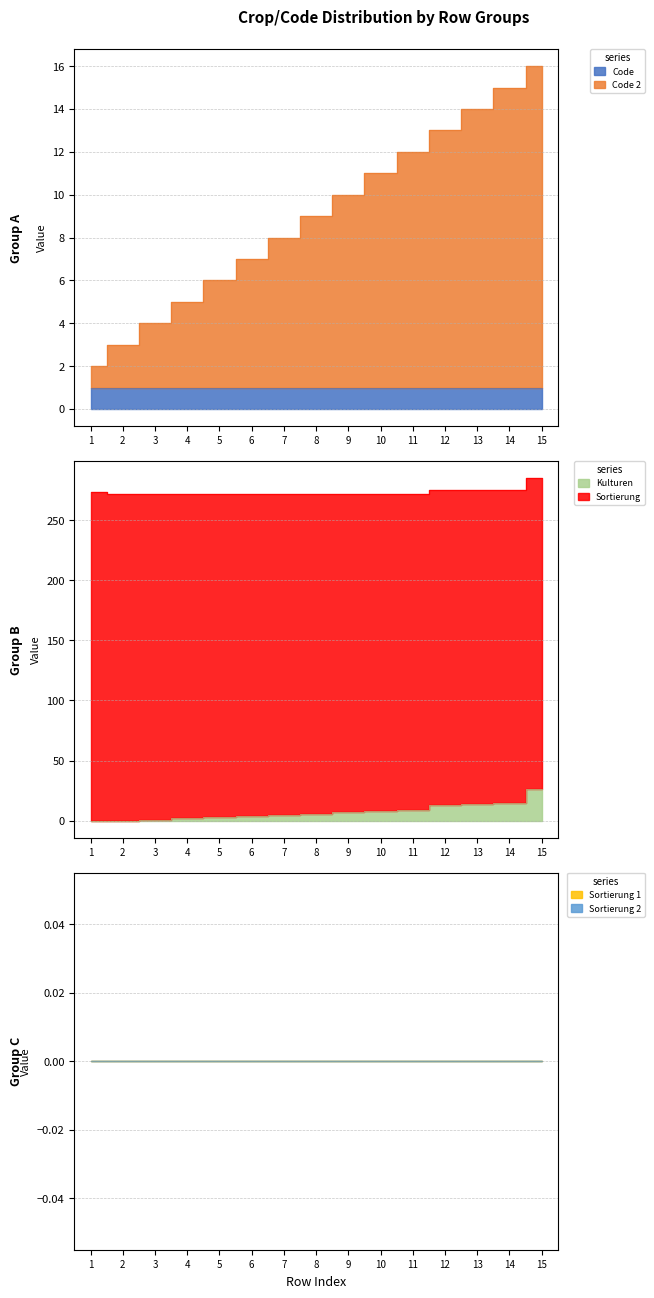

Which has a higher value, 11 or 7?

11